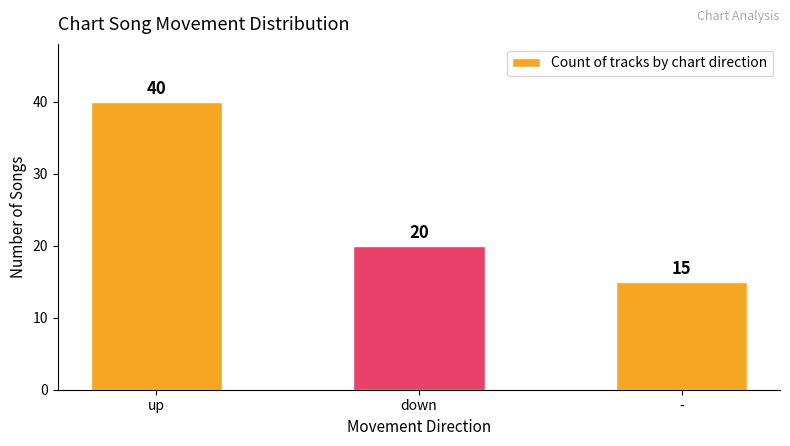

Count the number of categories in the chart.

3